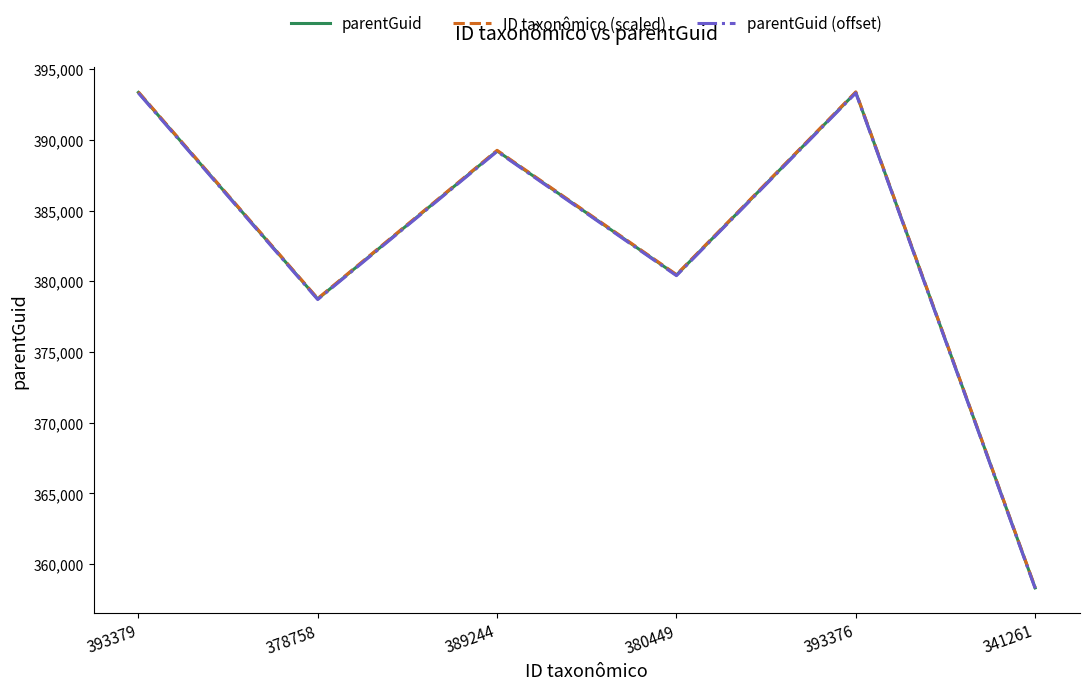

Reading left to right, transcribe all the data shown in this chart.

parentGuid: 393370.0	378755.0	389235.0	380446.0	393370.0	358320.0
ID taxonômico (scaled): 393409.3	378792.9	389273.9	380484.0	393409.3	358355.8
parentGuid (offset): 393330.7	378717.1	389196.1	380408.0	393330.7	358284.2